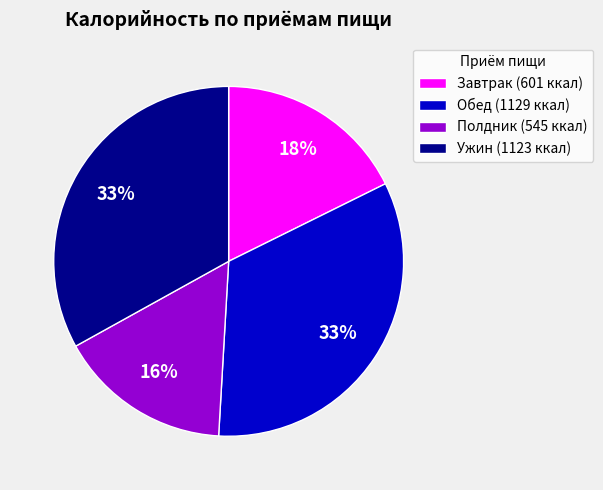

The Завтрак (601 ккал) slice represents 18% of the pie. True or false?

True